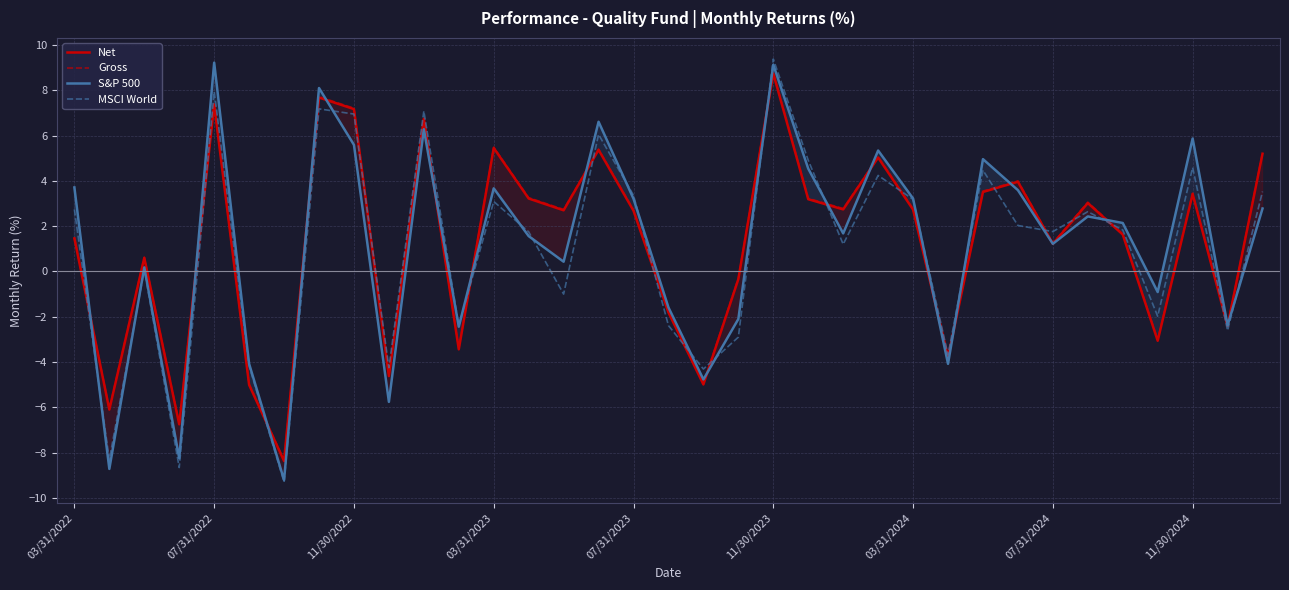

How many values in the Net series are below 2?

16